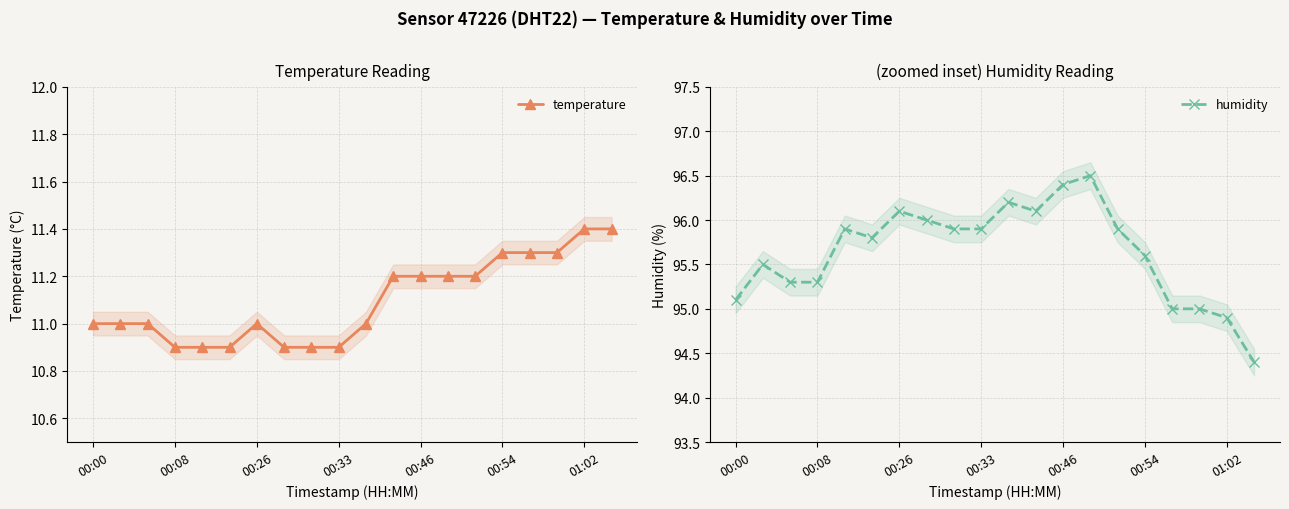

List the series in order of their overall mean, lowest first.

temperature, humidity